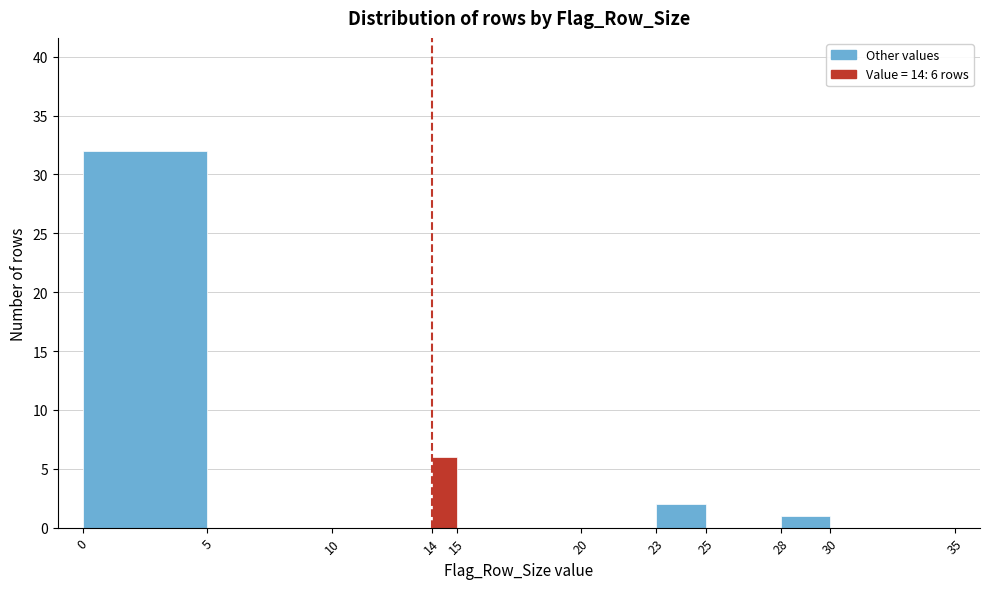

Over which range of the x-axis is the bar tallest?

0 to 5